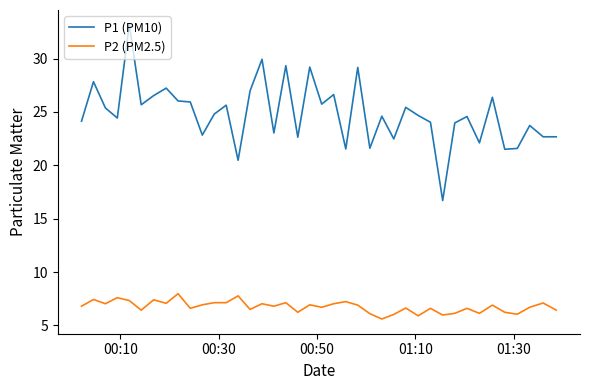

What is the smallest value displayed?

5.6